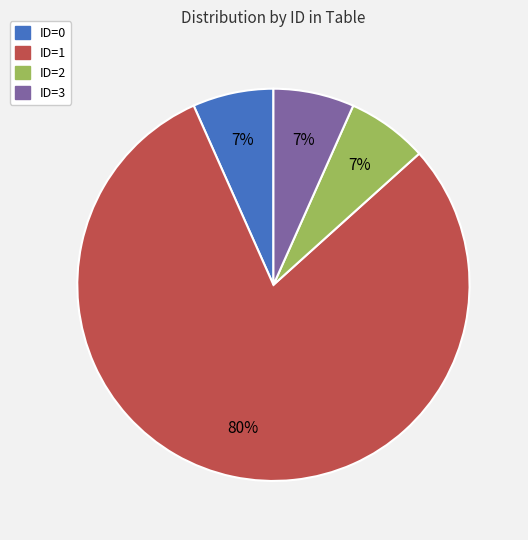

What percentage is the ID=2 slice, to the nearest percent?

7%